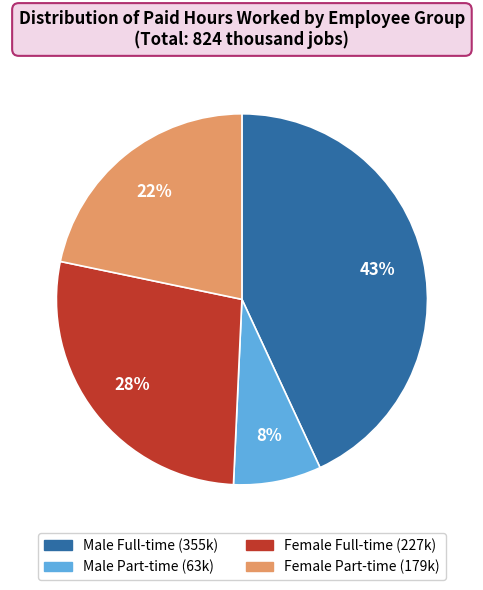

To the nearest percent, what is the difference between the largest and smallest slice percentages?

35%